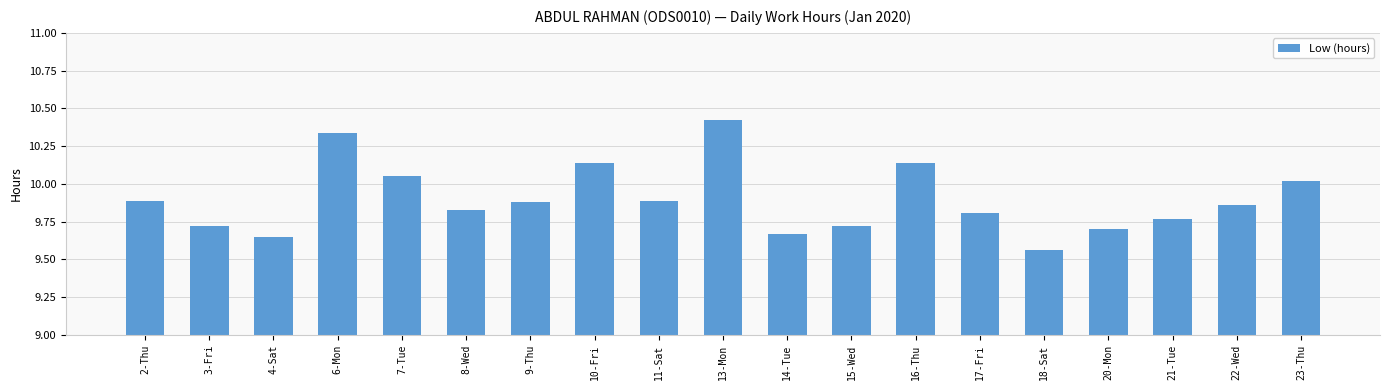

Are the bars horizontal?

No